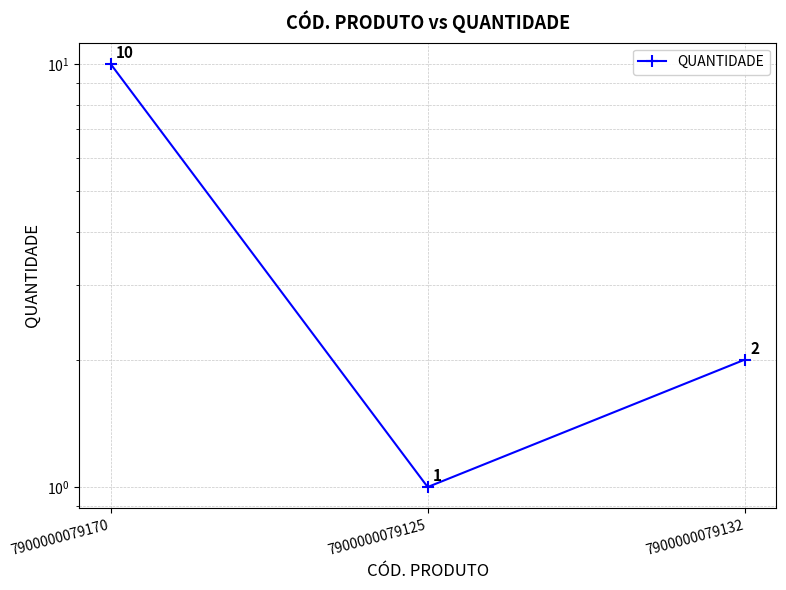

At which label does the data first exceed 2?

7900000079170